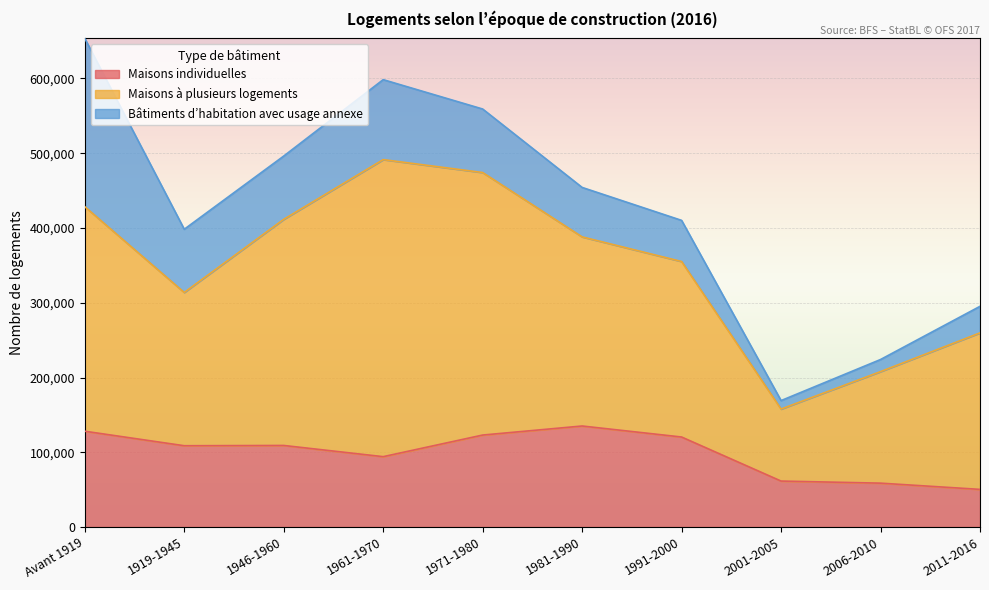

What is the value of the Maisons individuelles point at the 8th from the left?

61468